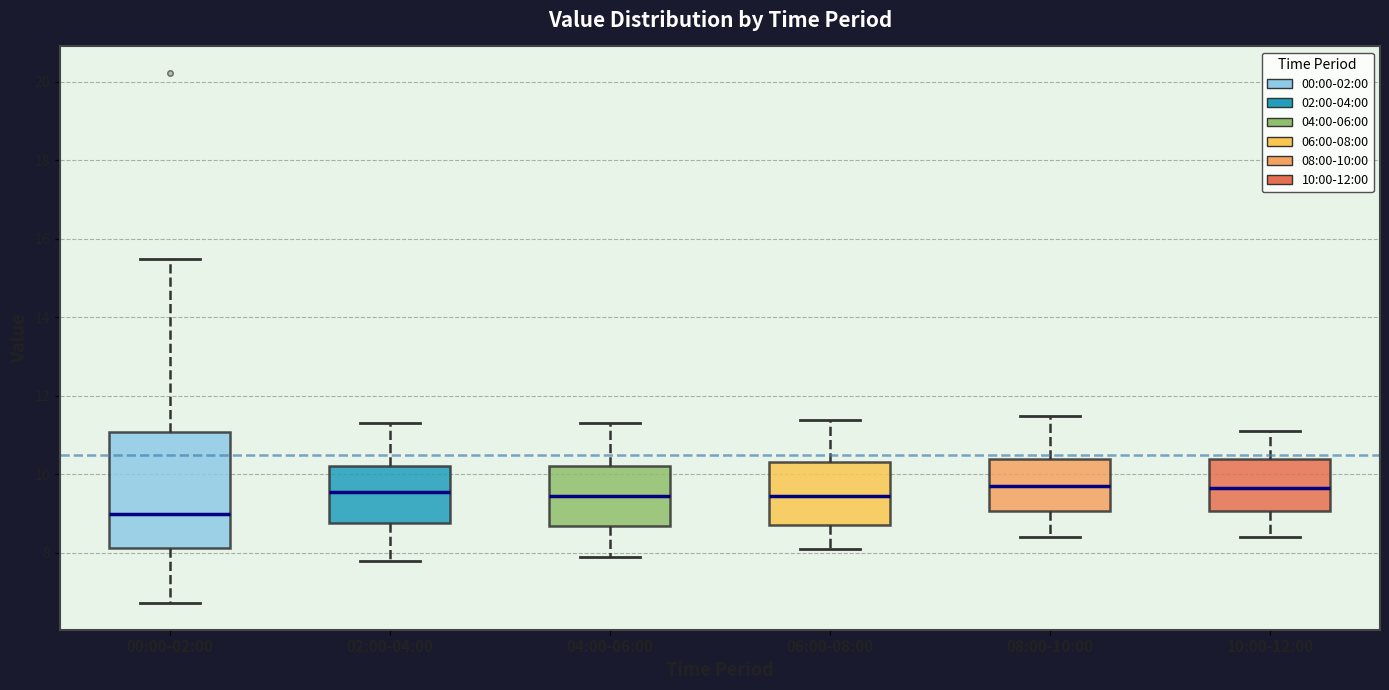

Comparing the boxes themselves (not the whiskers), which one is the tallest?

00:00-02:00